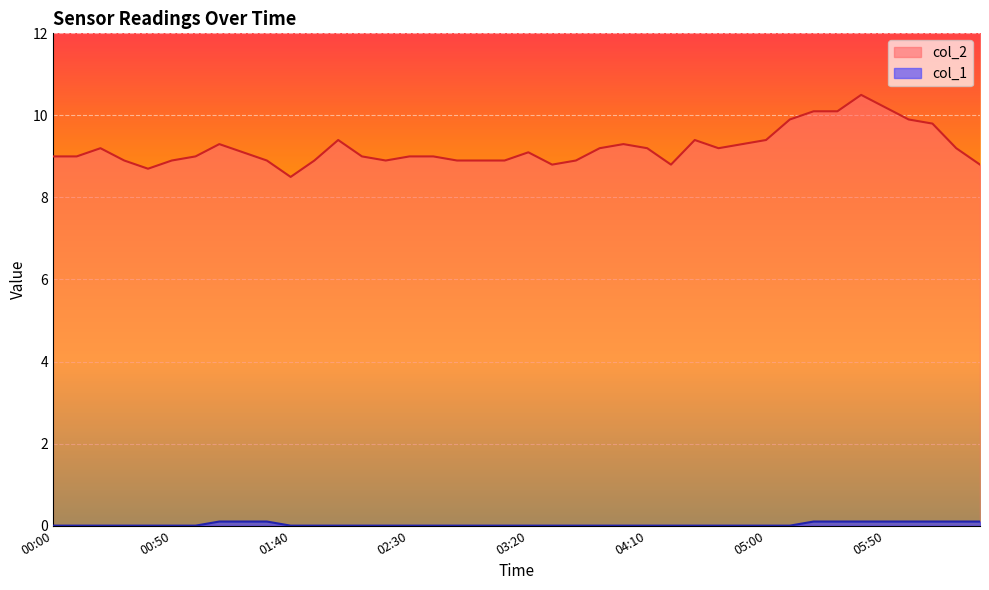

Rank the series by their average value, from highest to lowest.

col_2, col_1